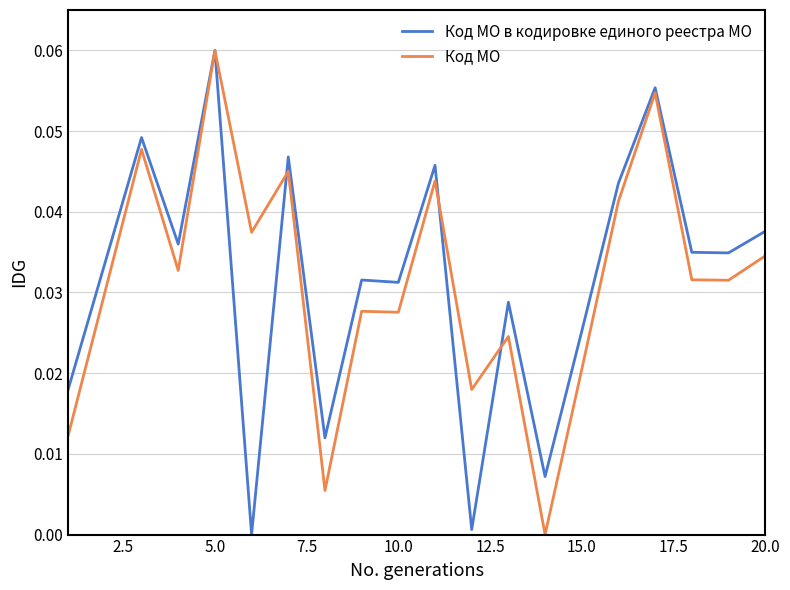

What is the sum of all Код МО в кодировке единого реестра МО values?

0.6